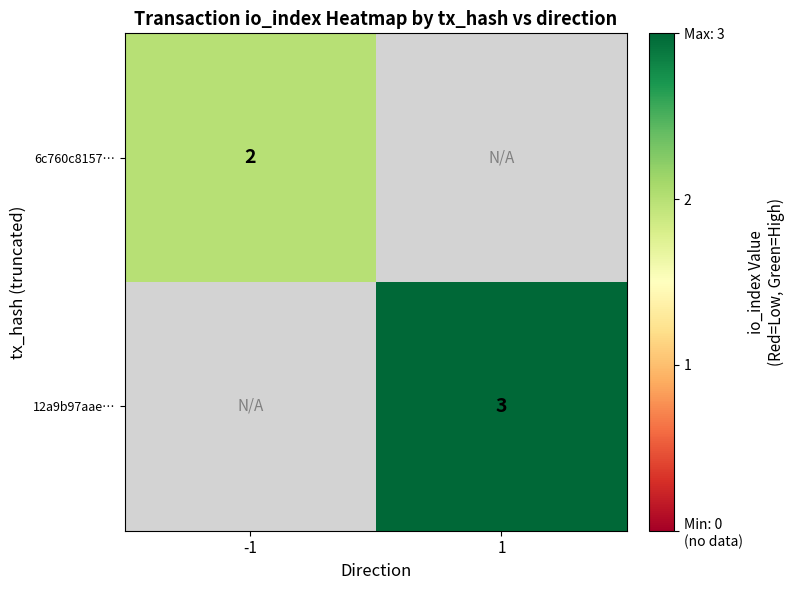

The value of 12a9b97aae… at 1 is 5. True or false?

False